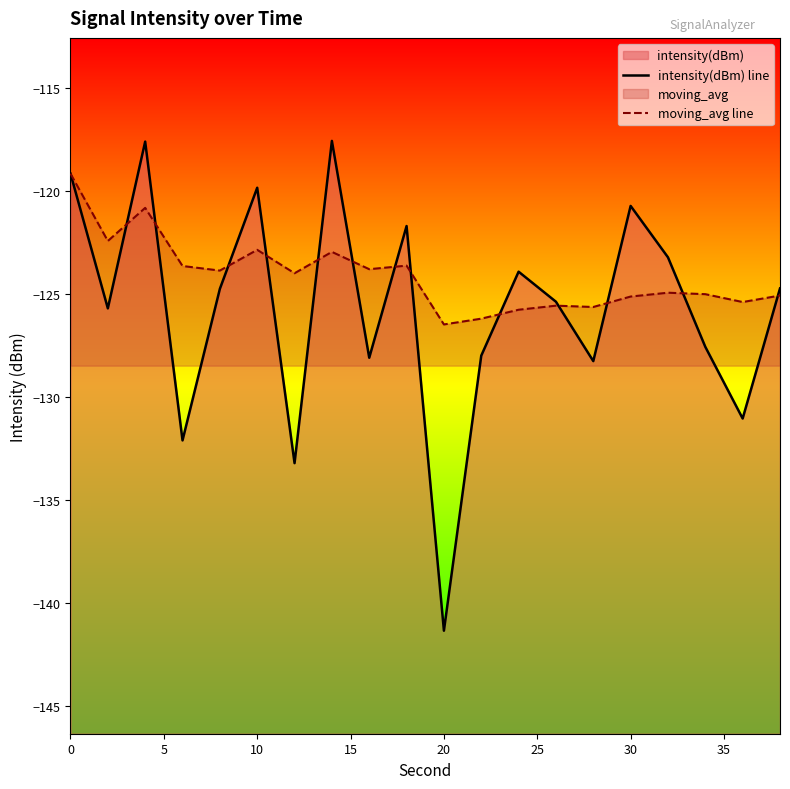

How many data points in intensity(dBm) line are above -124?

8